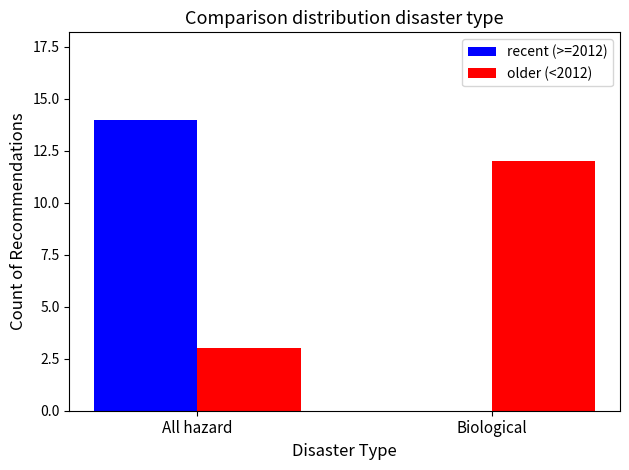

What is the total value across all series at Biological?

12